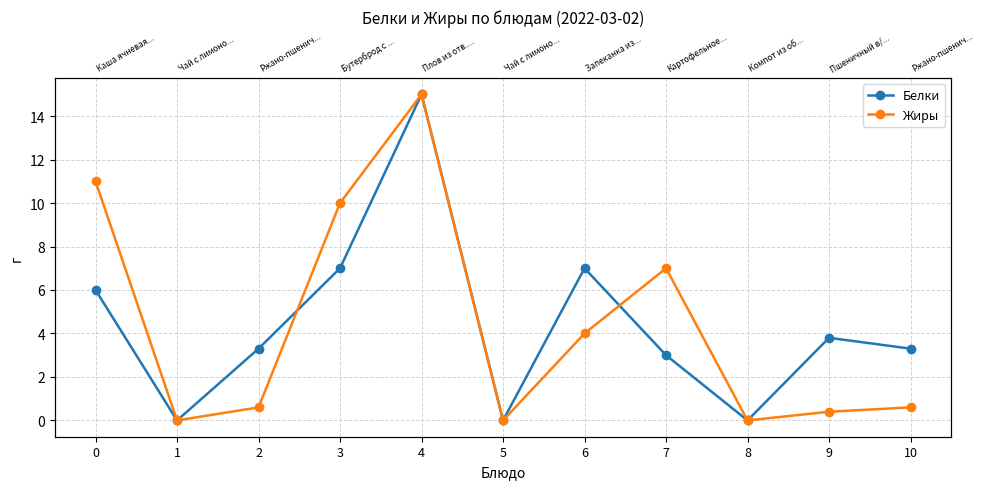

What is the value of the Жиры point at the 11th from the left?

0.6